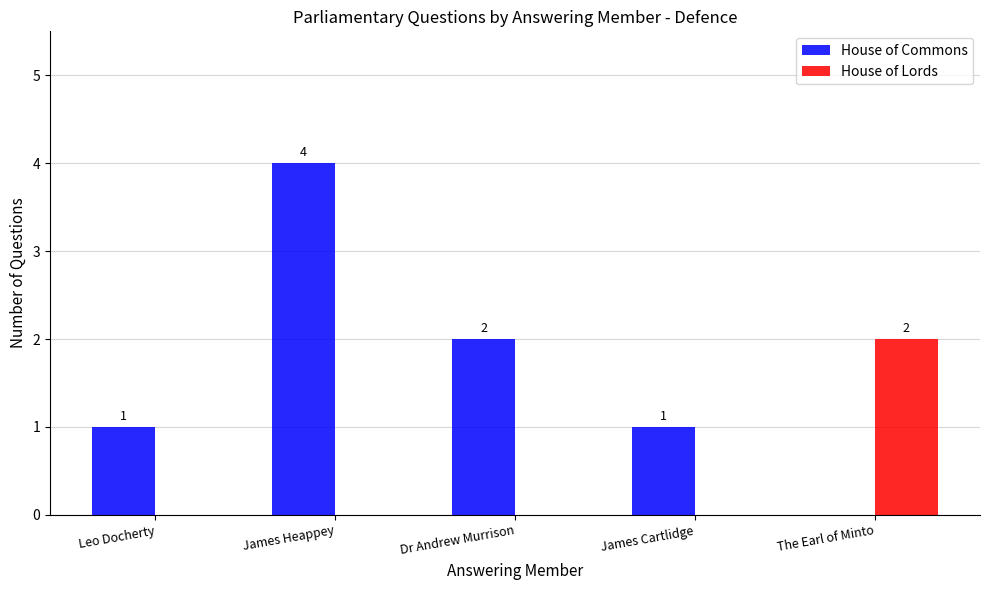

Count the number of categories in the chart.

5